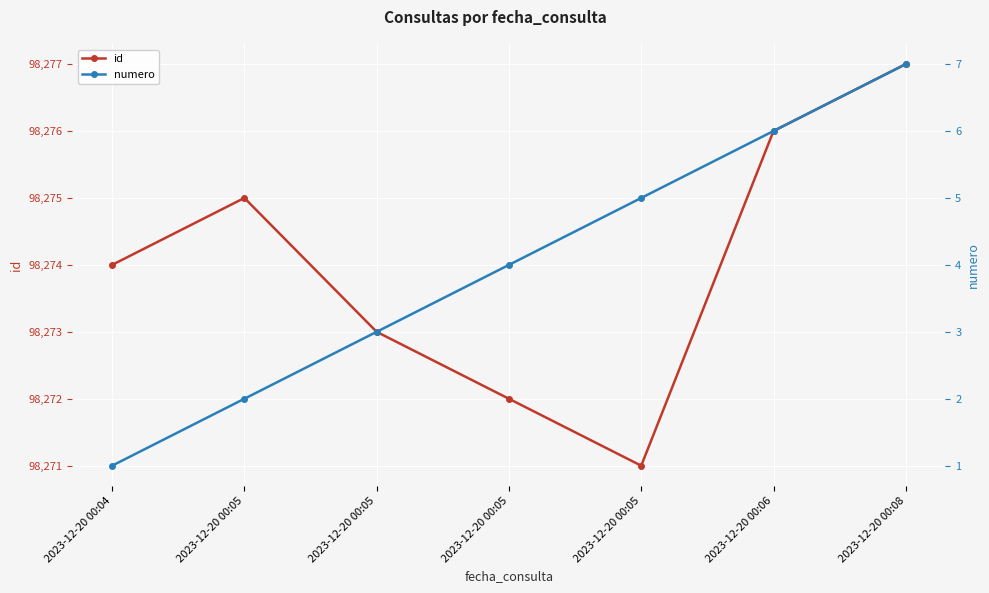

At which category does id reach its first local peak?

2023-12-20 00:05